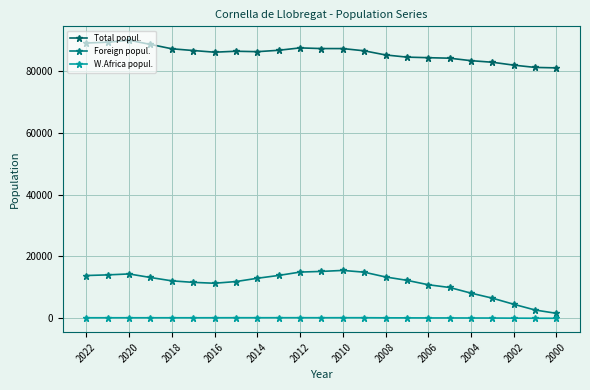

True or false: Total popul. and Foreign popul. intersect in this chart.

False